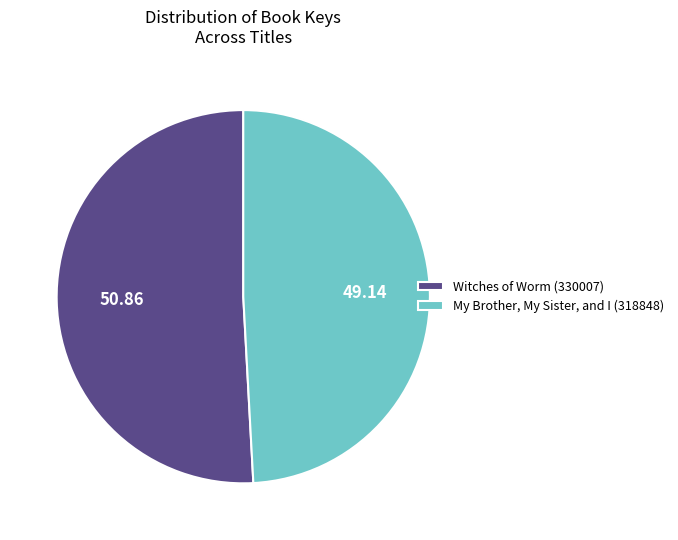

Does My Brother, My Sister, and I (318848) represent more than half of the total?

No